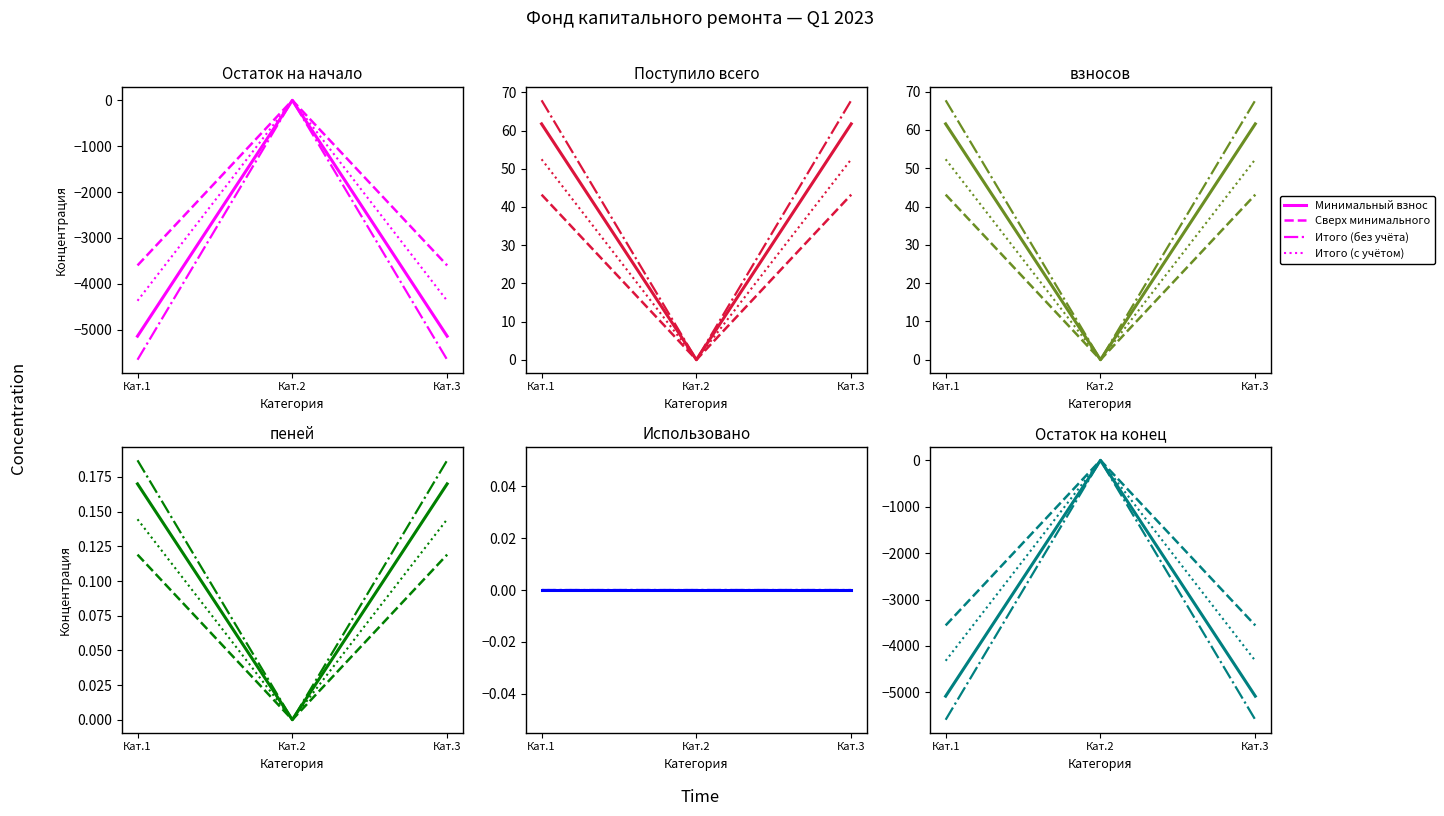

How many series are shown in this chart?

4